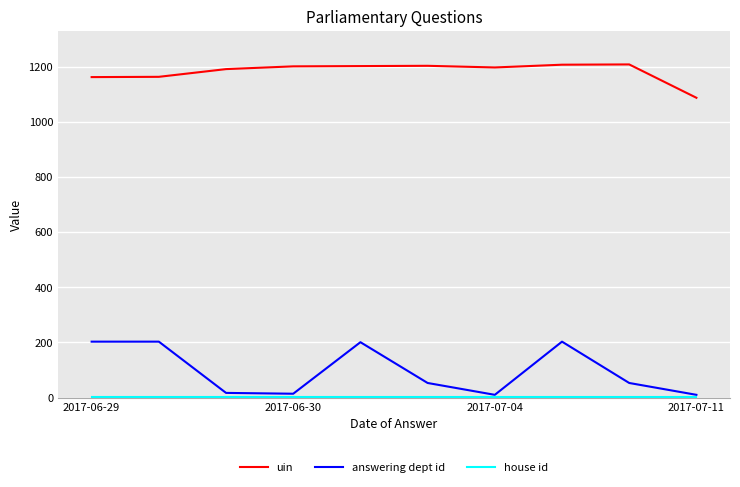

True or false: uin and answering dept id cross at least once.

False